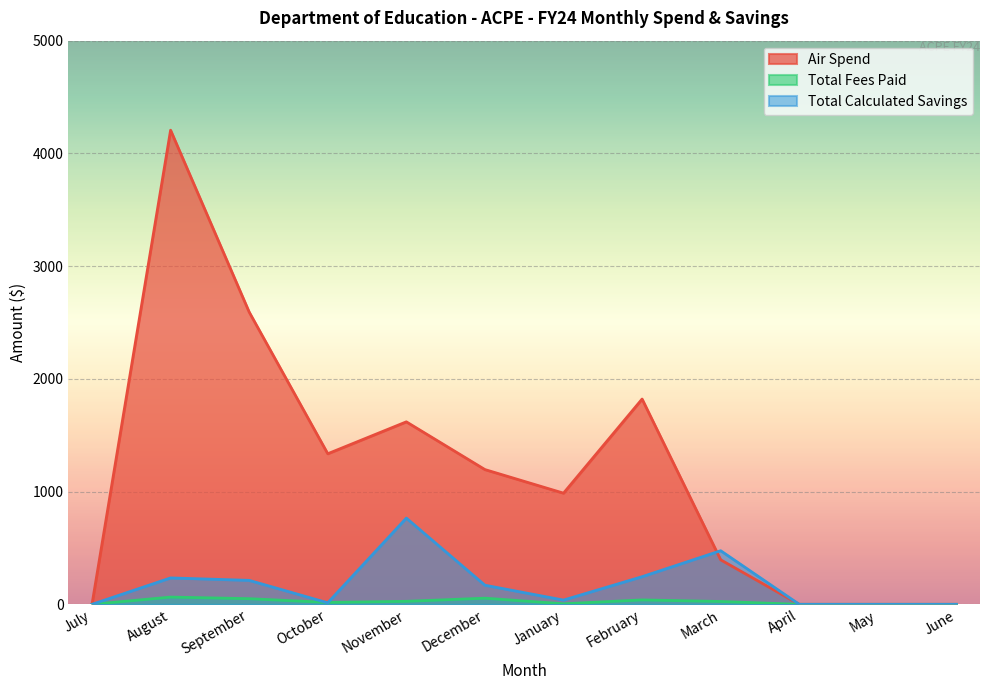

Rank the categories by Air Spend value from highest to lowest.

August, September, February, November, October, December, January, March, July, April, May, June